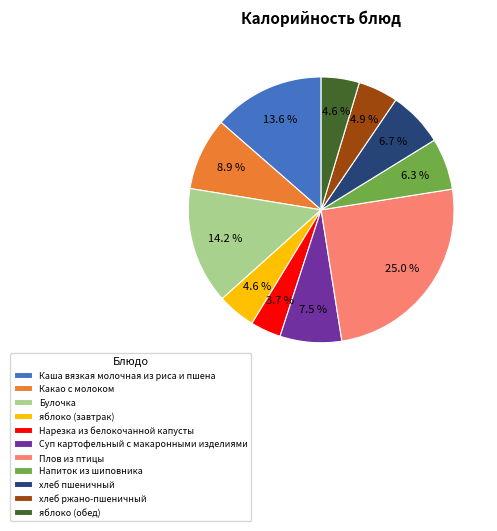

Does Какао с молоком represent more than half of the total?

No